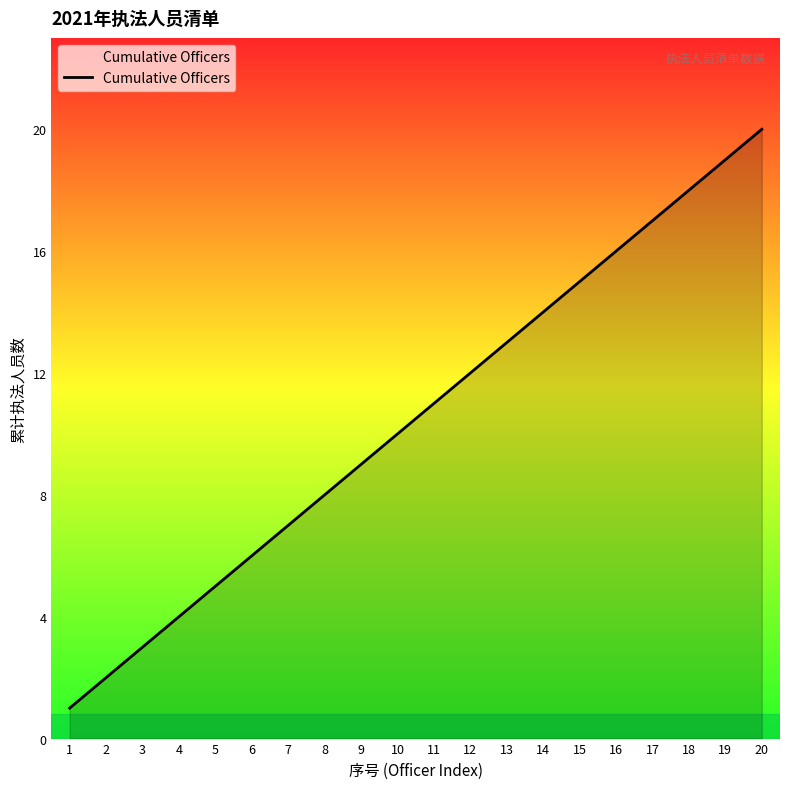

How many categories are shown in the chart?

20